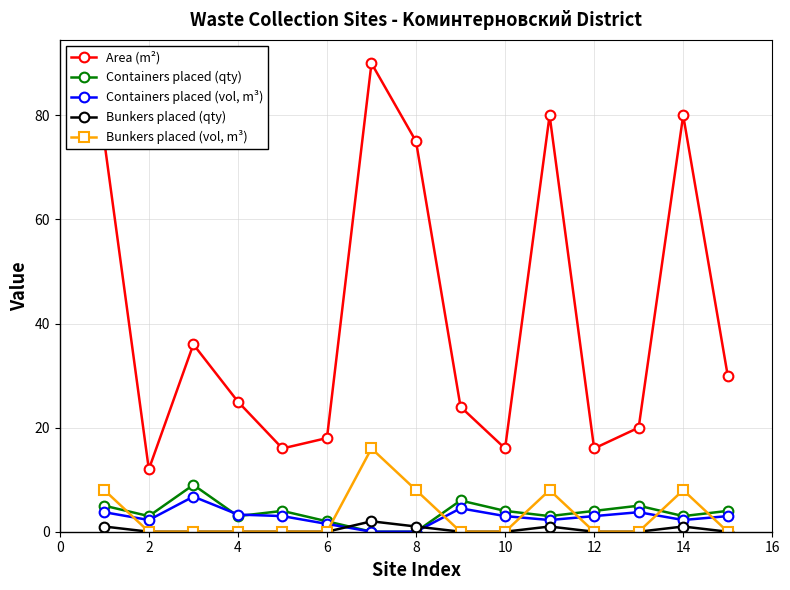

What is the maximum value for Bunkers placed (vol, m³)?

16.0